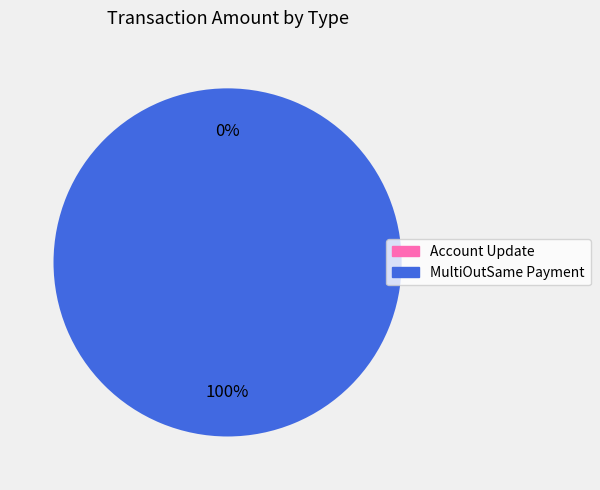

Is it true that MultiOutSame Payment is 89% of the pie?

False